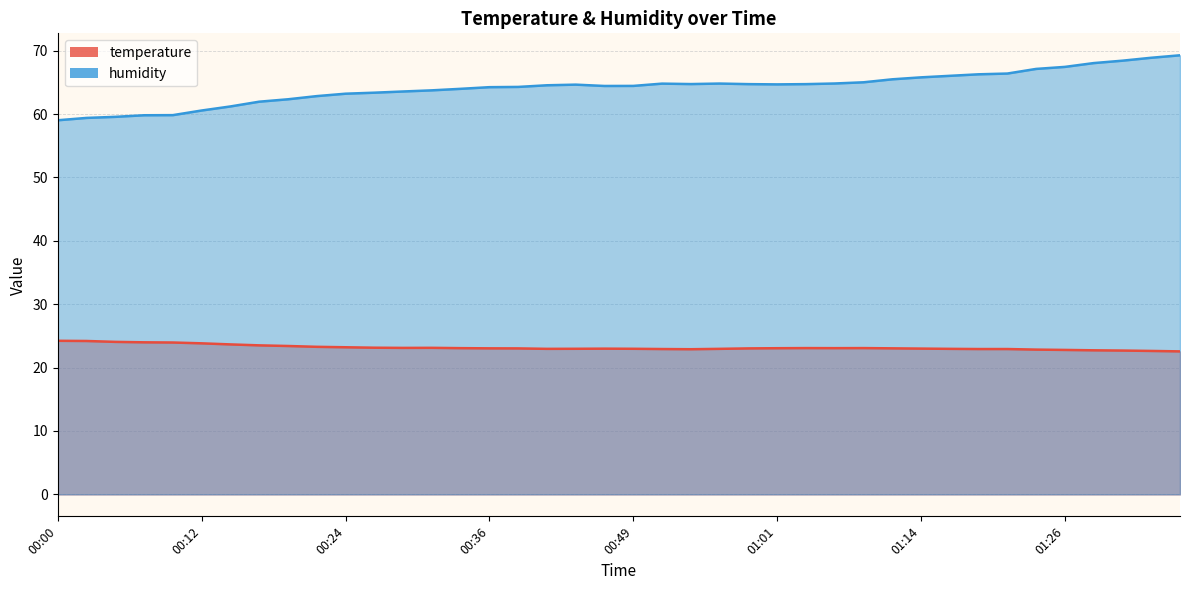

The humidity series shows 84.7 at 00:19. True or false?

False